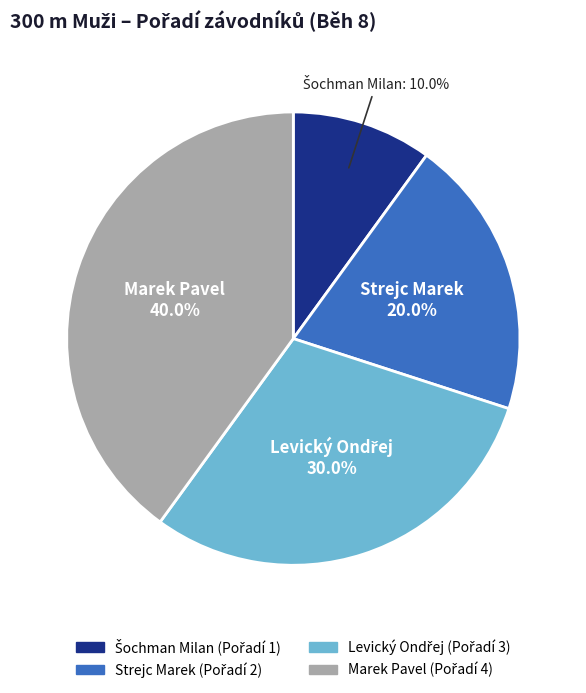

To the nearest percent, what is the difference between the largest and smallest slice percentages?

30%